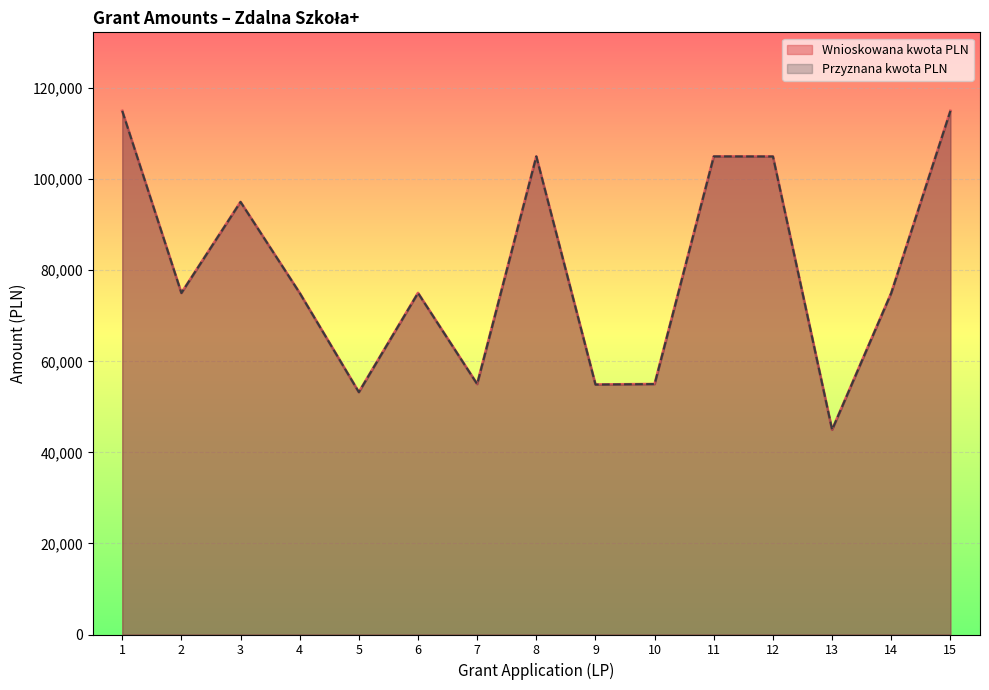

What is the sum of all Przyznana kwota PLN values?

1203059.1